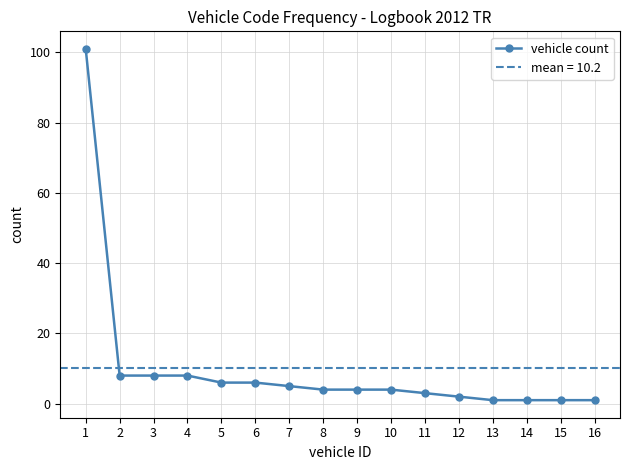

What is the difference between the maximum and minimum values?

100